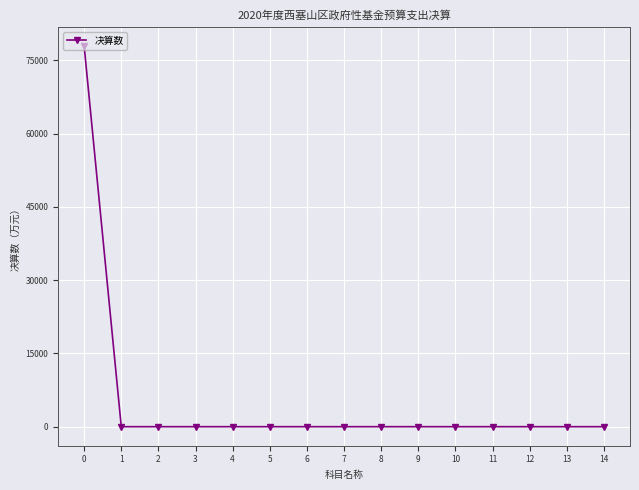

How many values exceed 0?

1